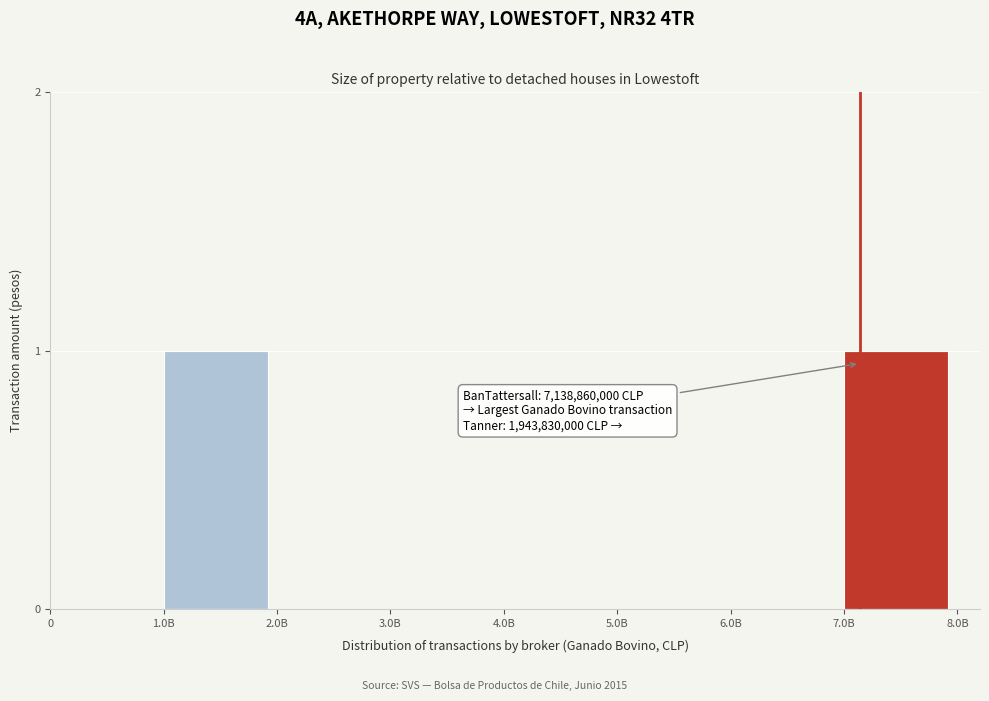

Reading left to right, list all the values displayed in this chart.

0=0	1.0B=1	2.0B=0	3.0B=0	4.0B=0	5.0B=0	6.0B=0	7.0B=1